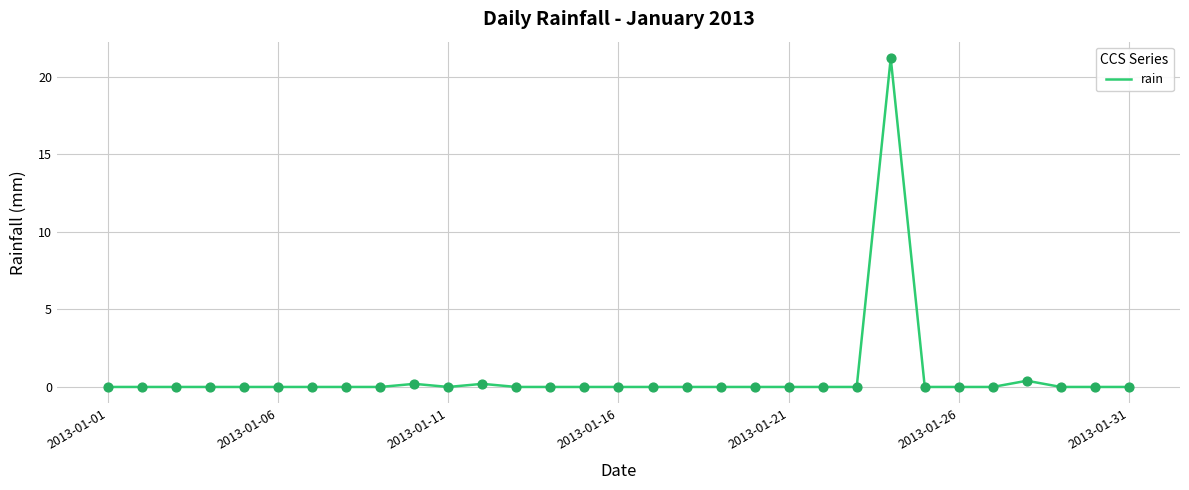

What is the greatest value displayed?

21.2